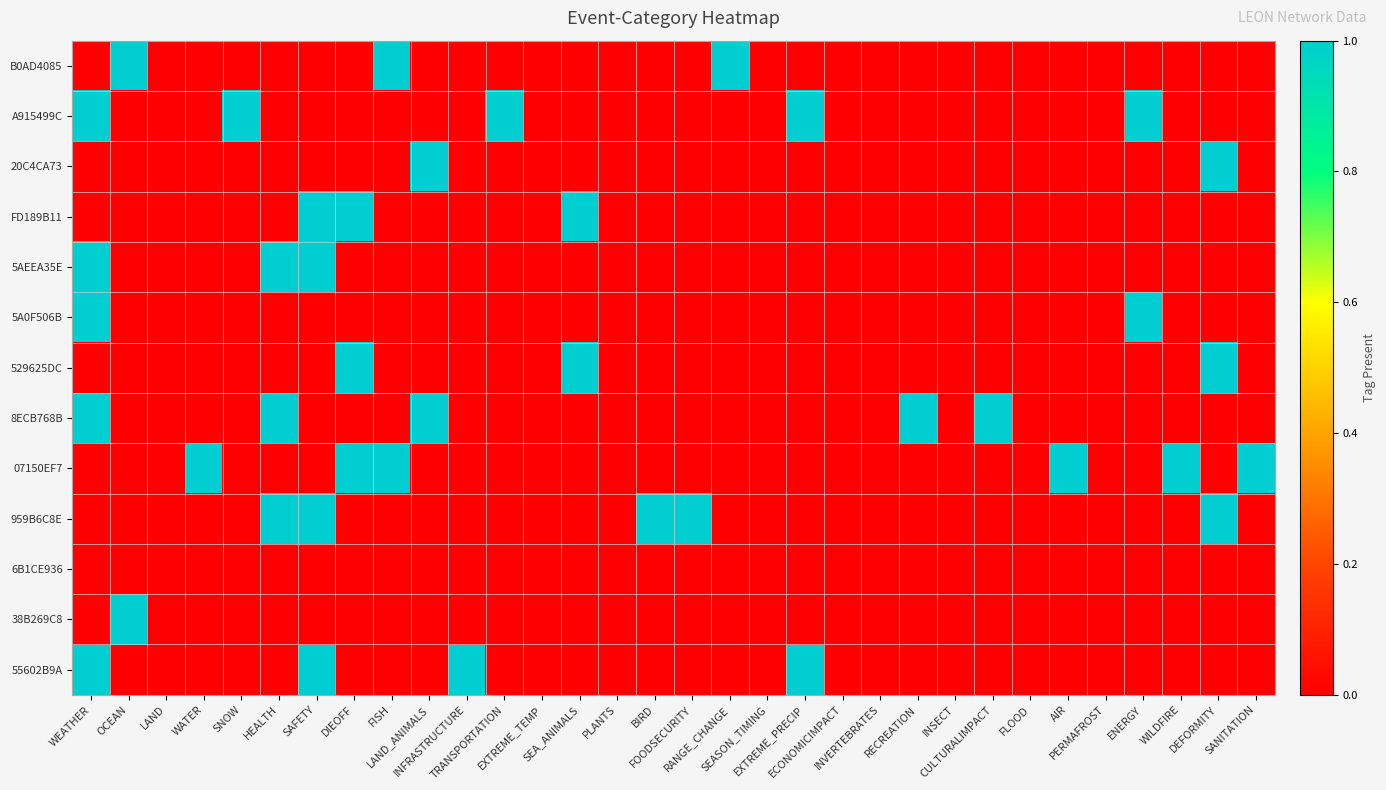

At which category is the sum across all series the highest?

WEATHER